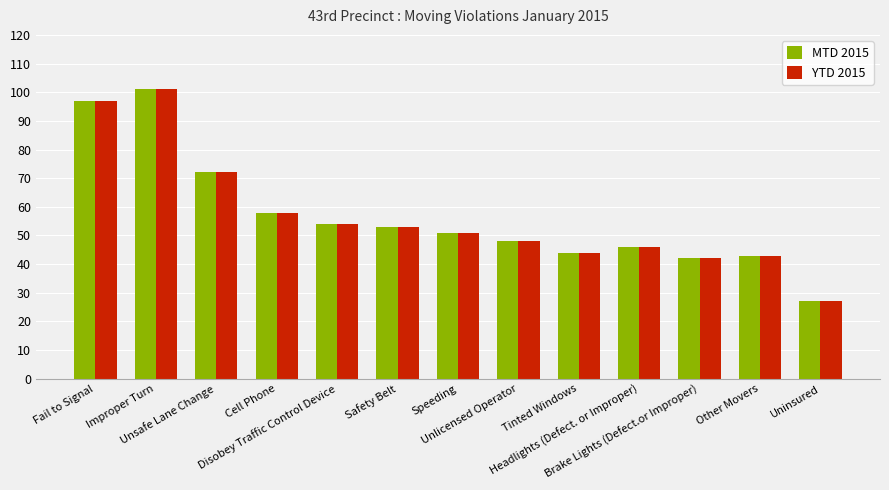

Which category has the lowest value across all series?

Uninsured